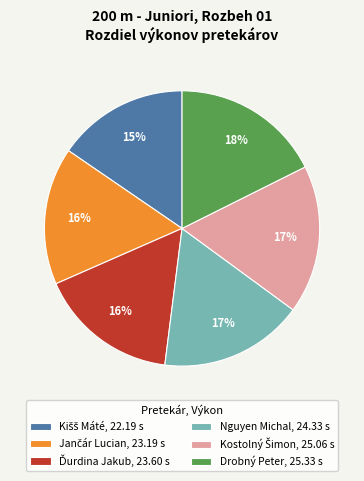

The Nguyen Michal slice represents 17% of the pie. True or false?

True